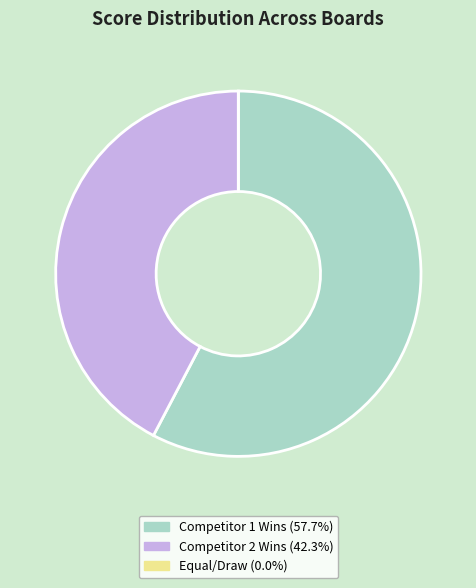

Is the sum of Competitor 2 Wins (42.3%) and Competitor 1 Wins (57.7%) greater than half?

Yes